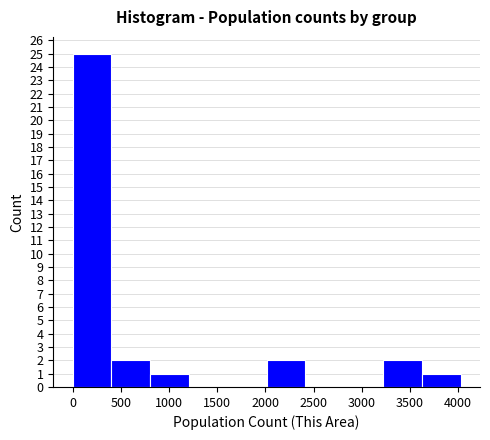

Reading left to right, list every bar in this chart as the range it spans on the x-axis followed by its height. Neither the bar edges nor the heights are printed on the chart, so give them approximately, as read against the axes.

0 to 400: 25
400 to 800: 2
800 to 1200: 1
1200 to 1600: 0
1600 to 2000: 0
2000 to 2400: 2
2400 to 2800: 0
2800 to 3200: 0
3200 to 3600: 2
3600 to 4050: 1